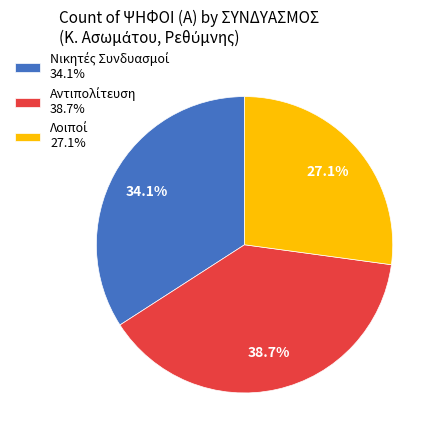

Is there a majority slice in this chart?

No